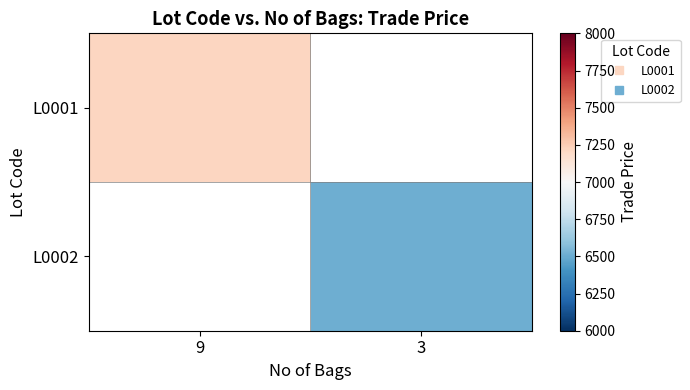

How many data points does each series have?

2